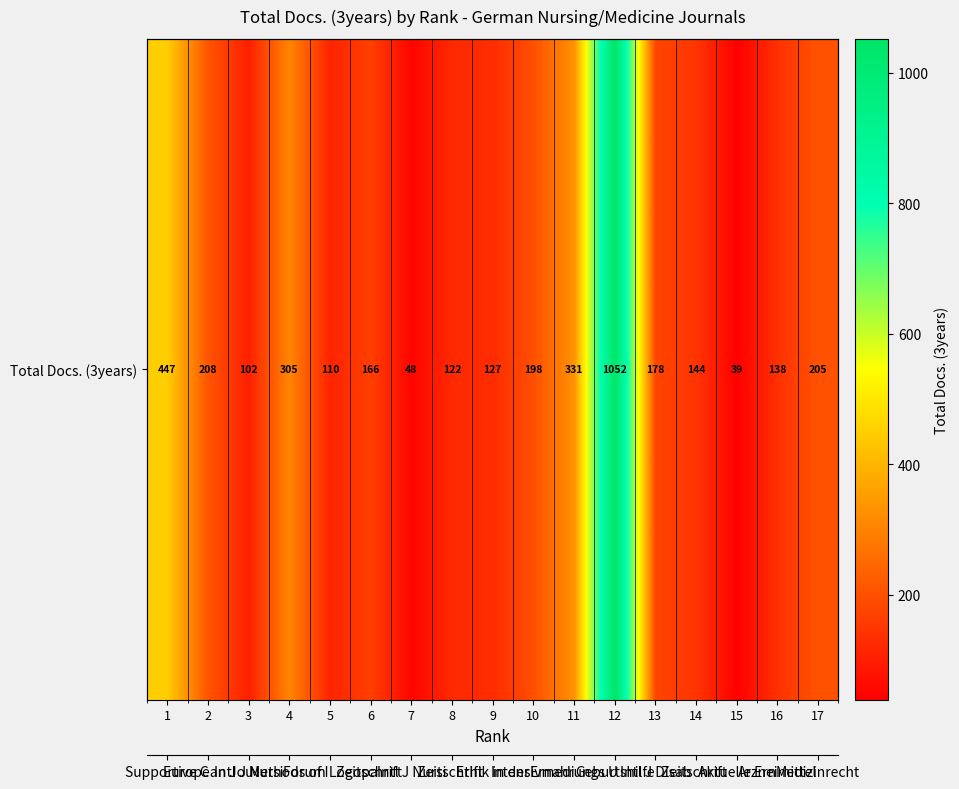

What is the maximum value shown in the chart?

1052